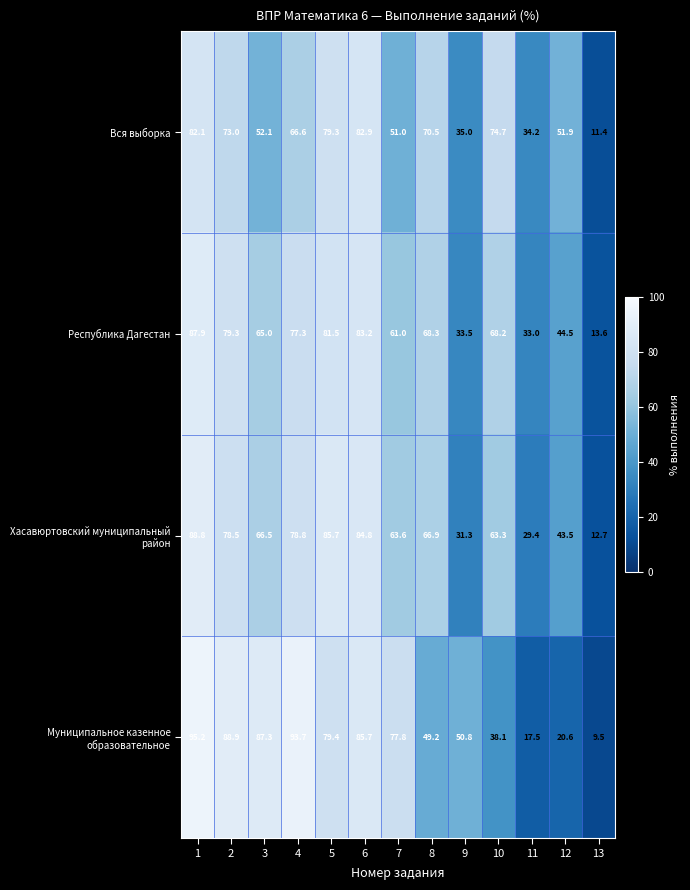

The Вся выборка series shows 15.6 at 11. True or false?

False